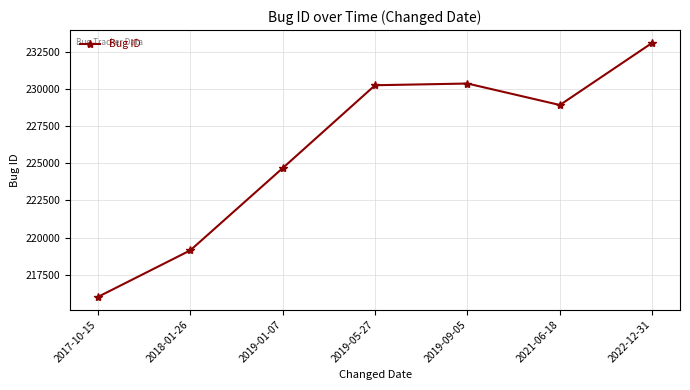

What position from the right is 2019-09-05?

3